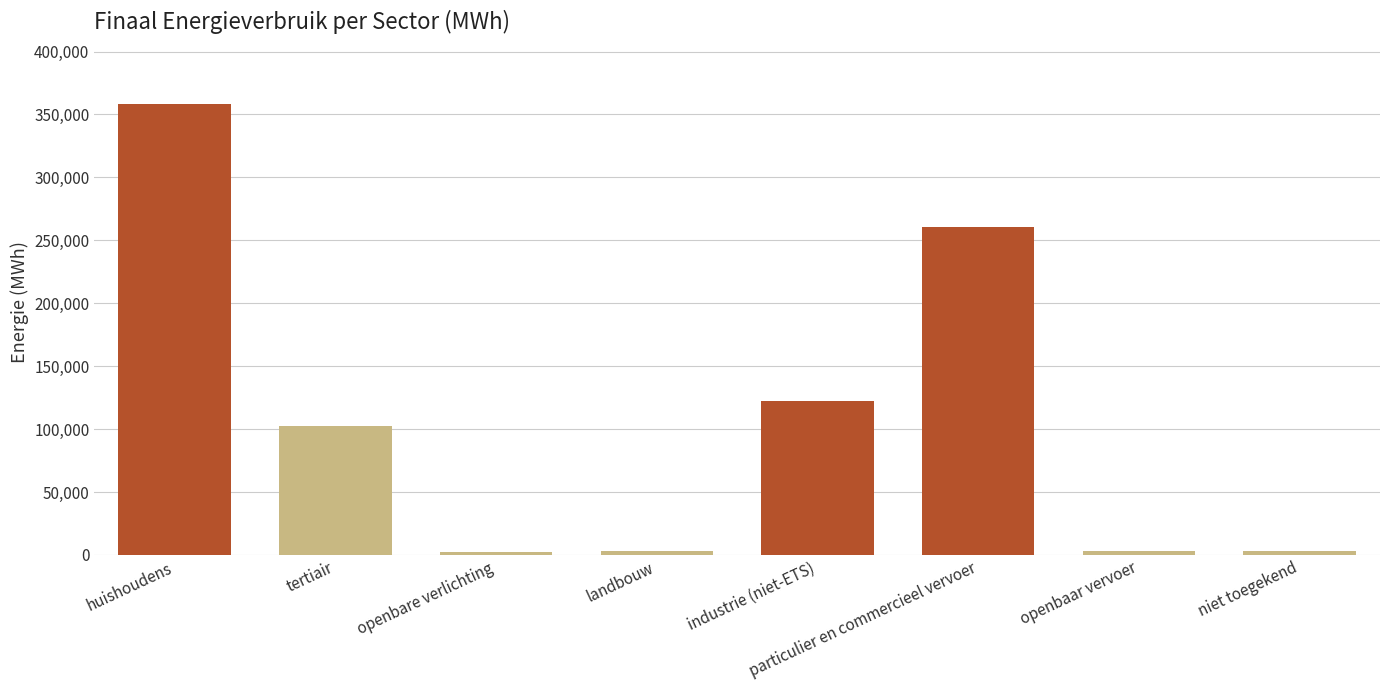

What is the ratio of the value at particulier en commercieel vervoer to the value at huishoudens?

0.7